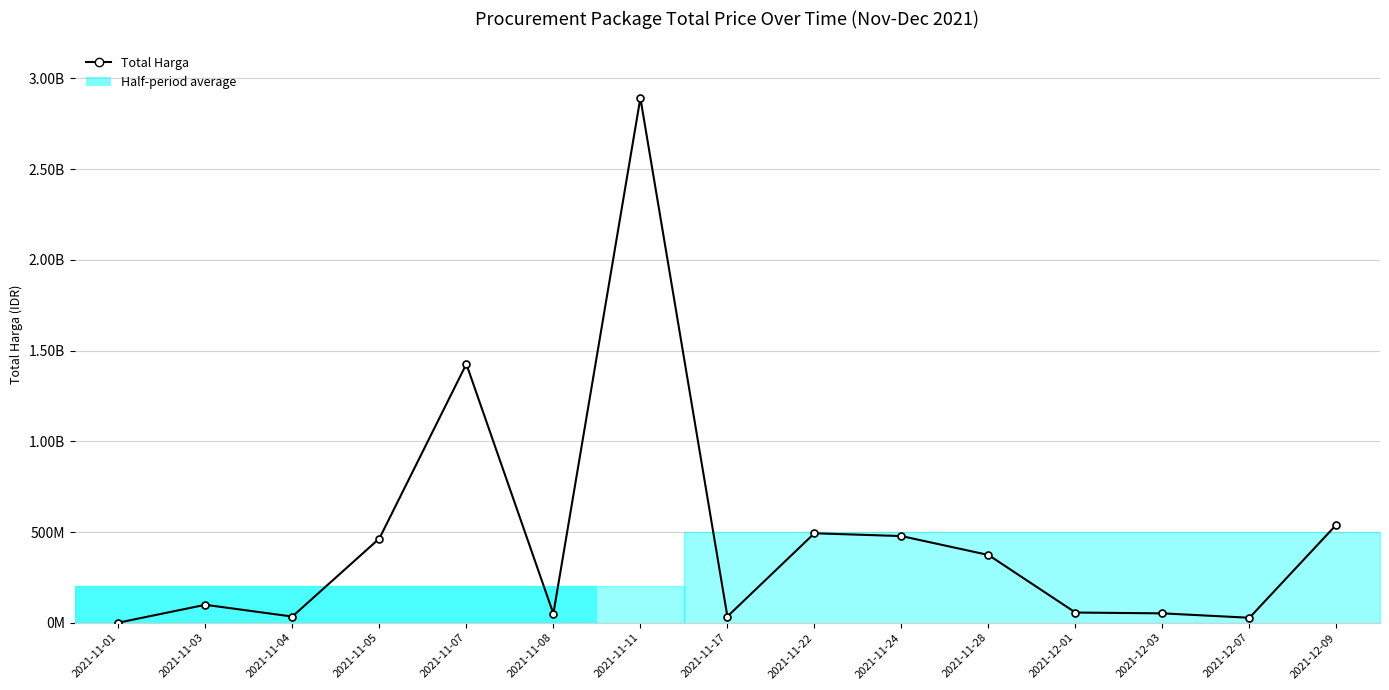

What is the difference between the maximum and minimum values?

2891788400